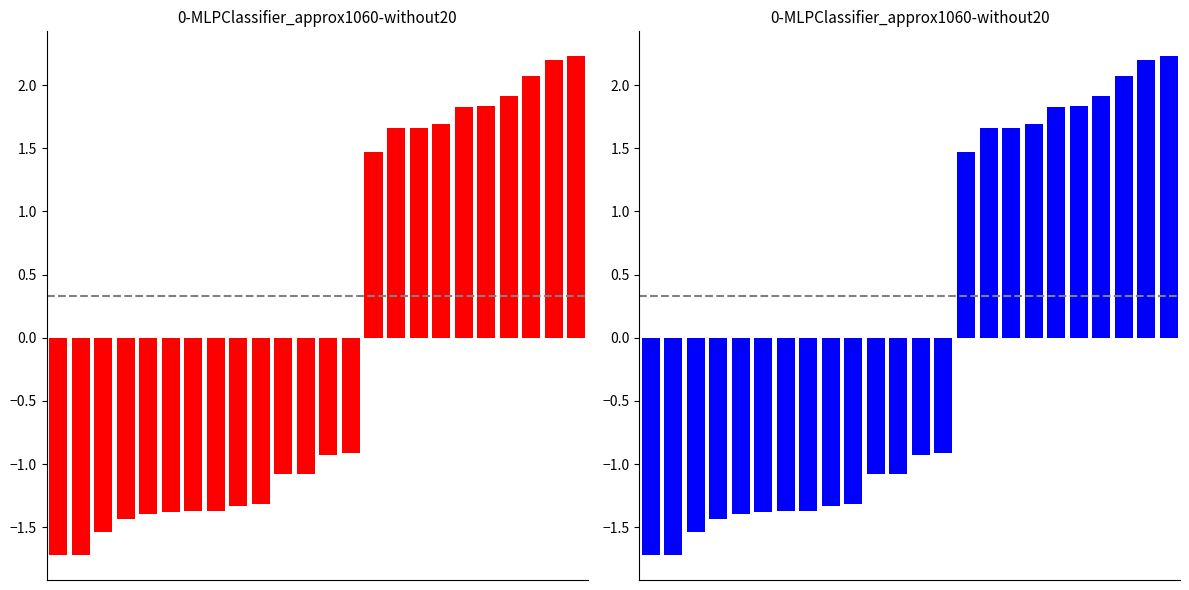

Reading right to left, what are all the values shown in this chart?

23=2.2	22=2.2	21=2.1	20=1.9	19=1.8	18=1.8	17=1.7	16=1.7	15=1.7	14=1.5	13=-0.9	12=-0.9	11=-1.1	10=-1.1	9=-1.3	8=-1.3	7=-1.4	6=-1.4	5=-1.4	4=-1.4	3=-1.4	2=-1.5	1=-1.7	0=-1.7